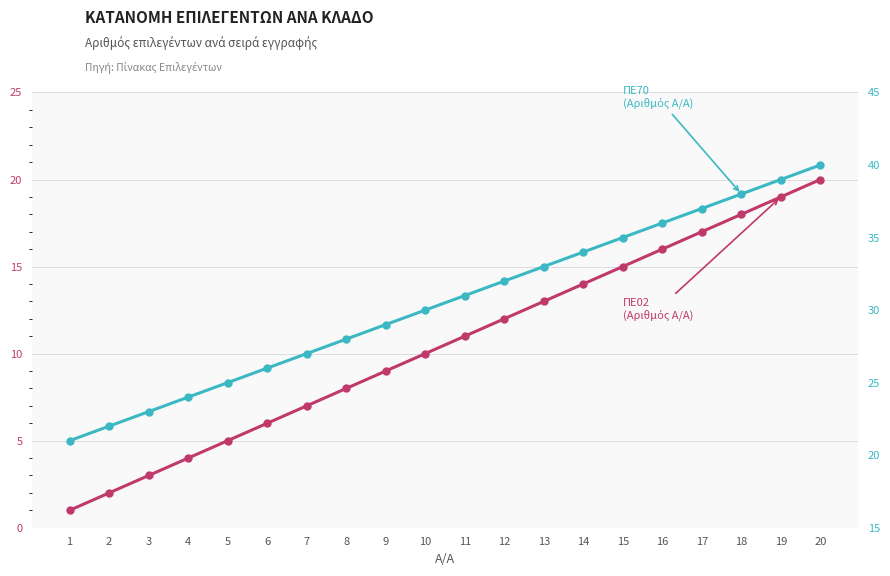

What are all the series names shown in the legend?

ΠΕ02, ΠΕ70